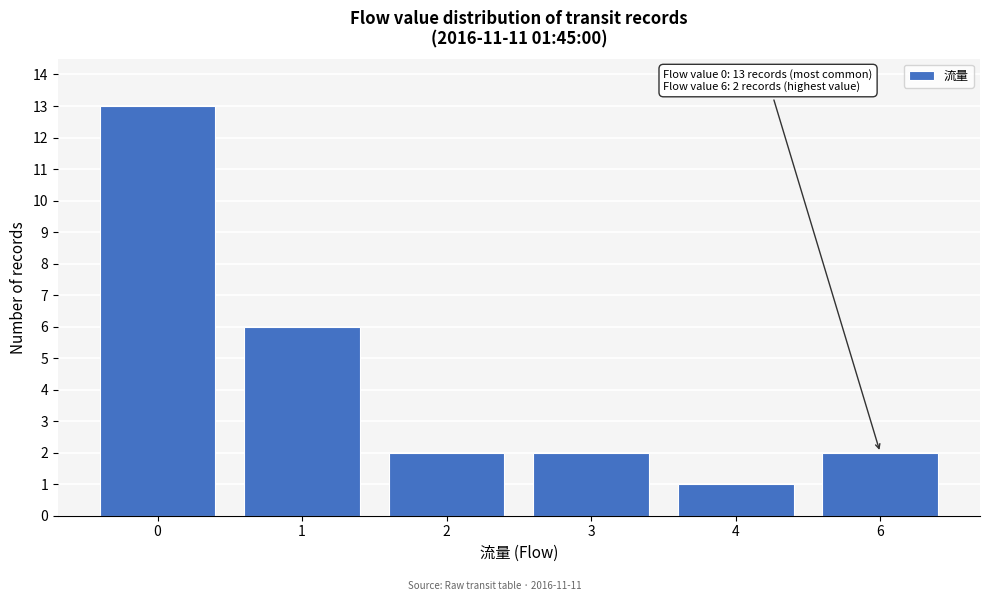

Reading left to right, what are all the values shown in this chart?

13	6	2	2	1	2